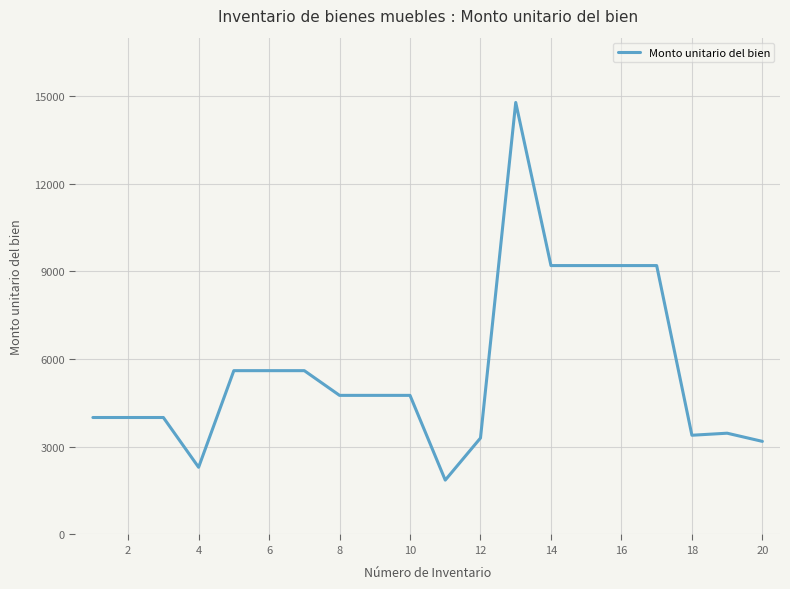

What is the minimum value shown in the chart?

1860.0